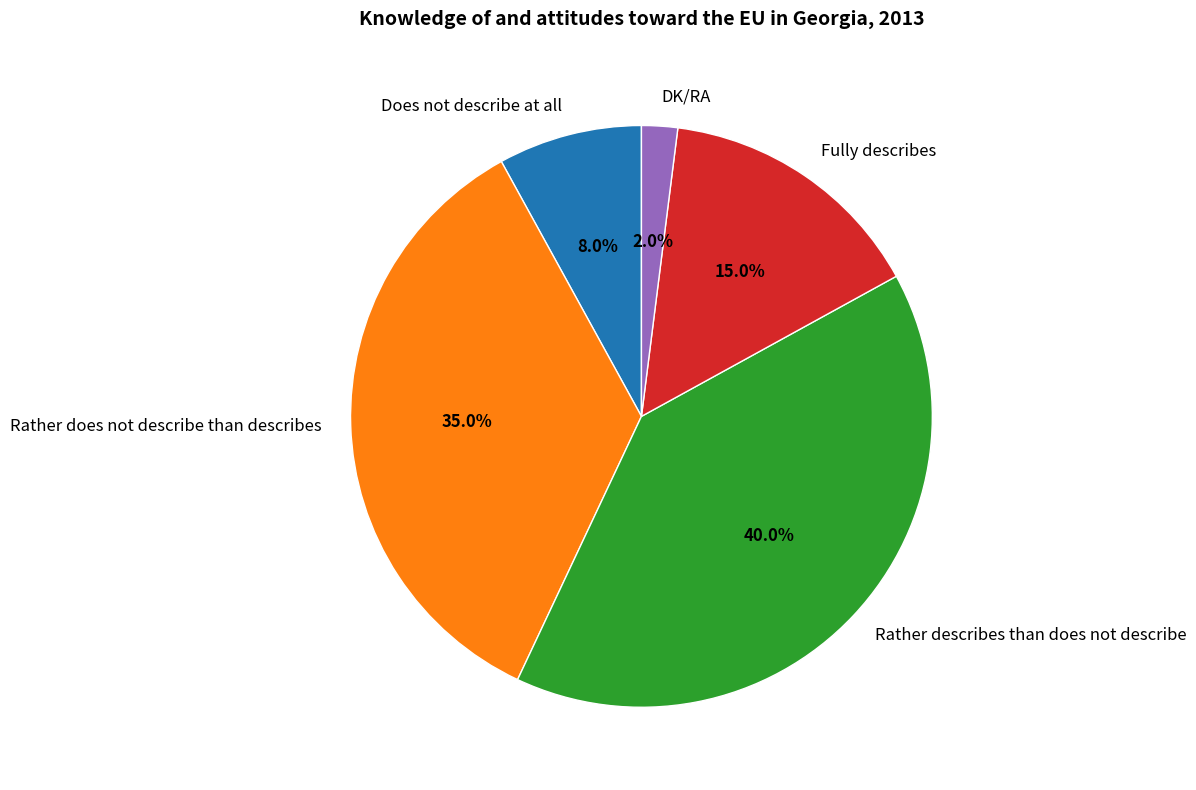

To the nearest percent, what is the difference between the largest and smallest slice percentages?

38%